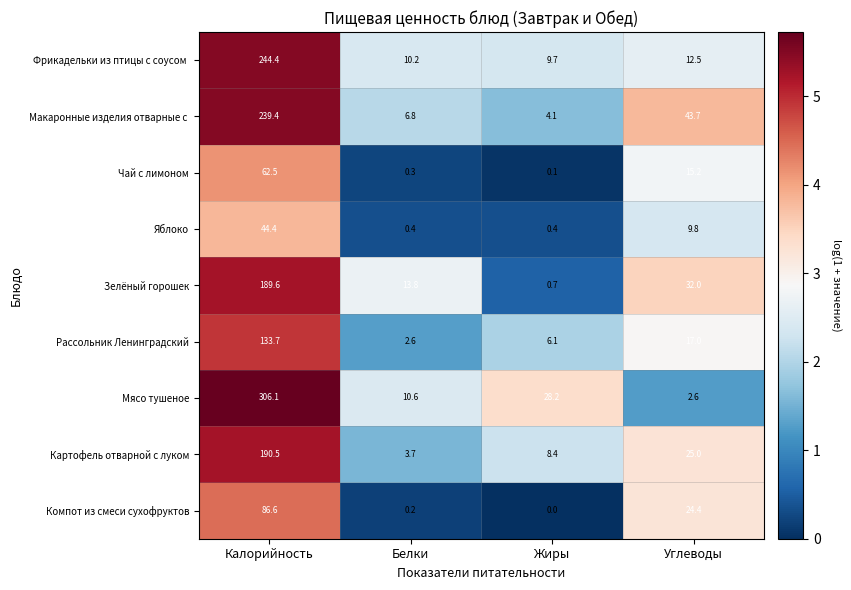

How many data points in Зелёный горошек are less than 32?

2